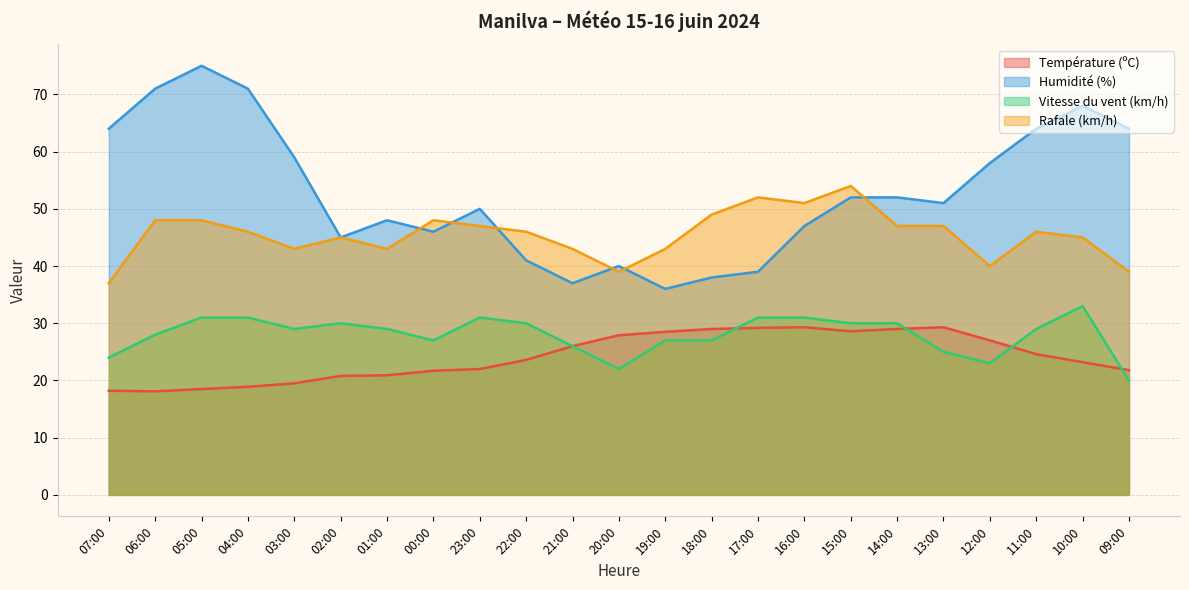

After their last crossing, which series has the higher values: Rafale (km/h) or Humidité (%)?

Humidité (%)